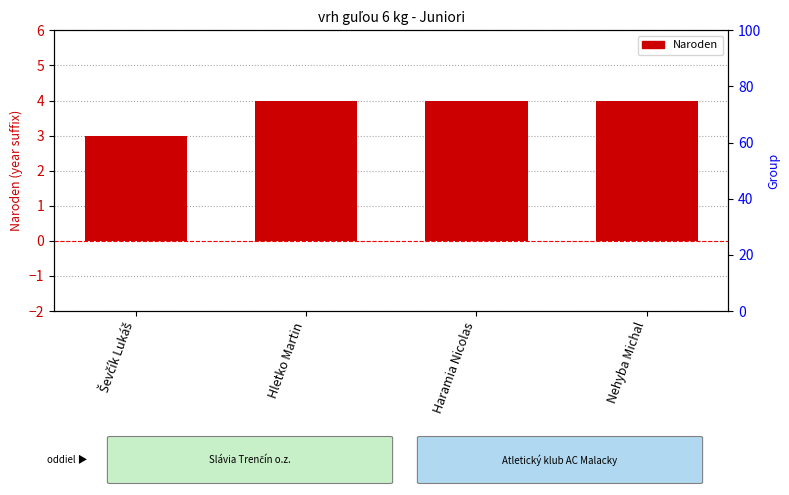

What is the average value?

4